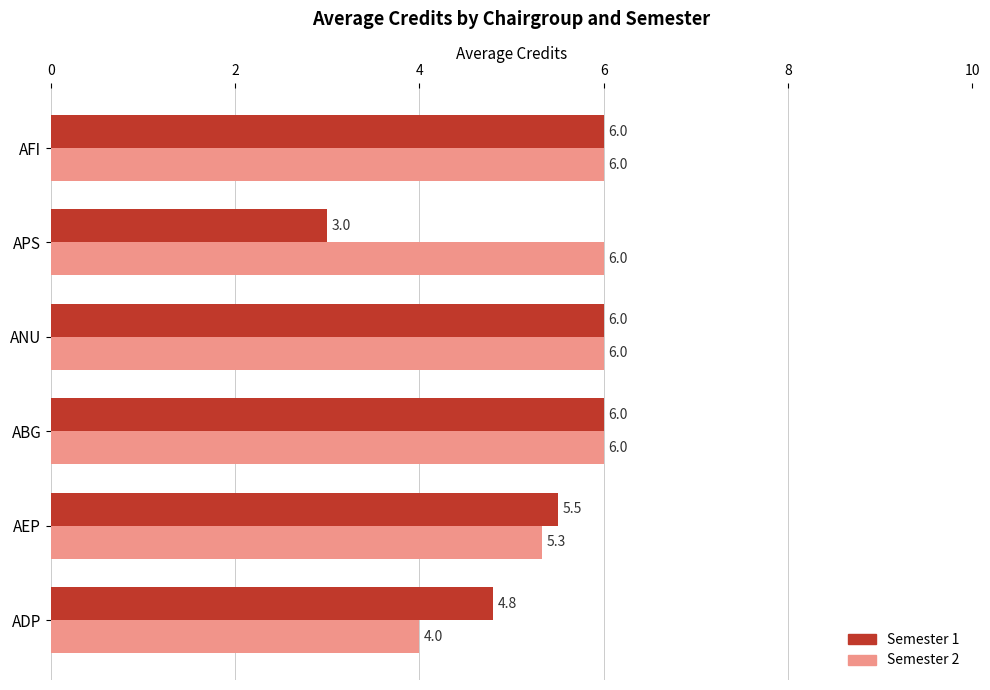

What is the difference between the highest and lowest values at ADP?

0.8